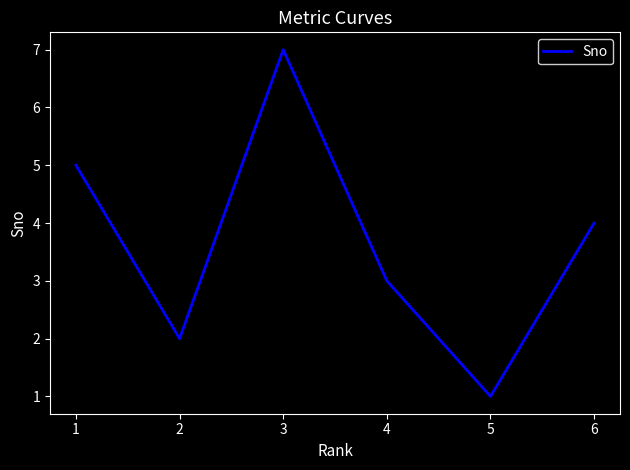

At which category does the data reach its first local valley?

2